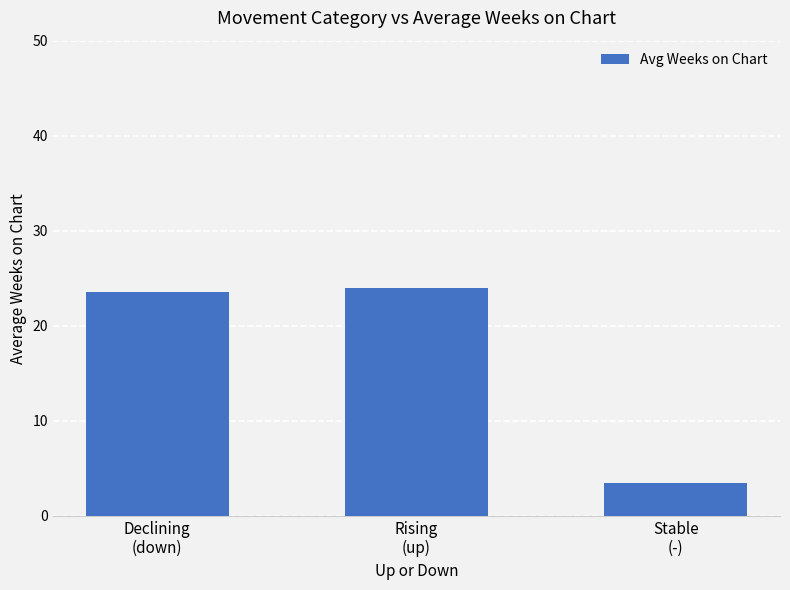

Reading right to left, extract all data points from this chart.

3.4	24.0	23.6